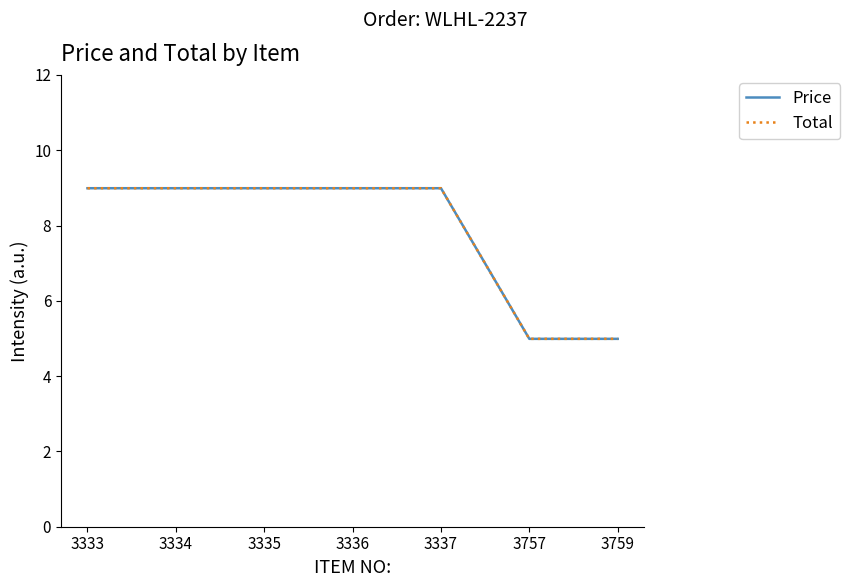

At which category does the chart reach its peak across all series?

3333